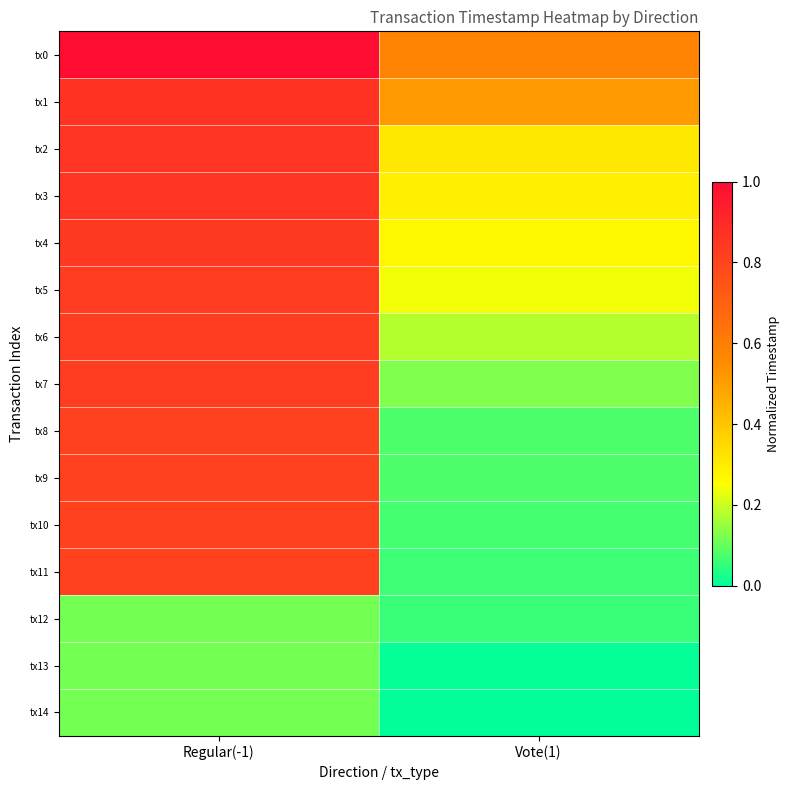

At which category does the chart reach its peak across all series?

Regular(-1)